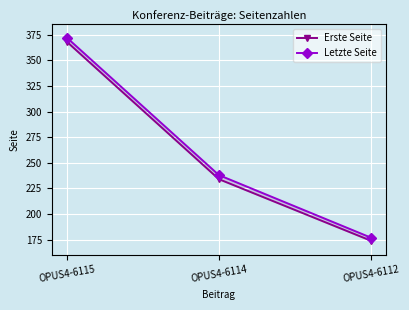

Which series has the largest range (max minus min)?

Letzte Seite